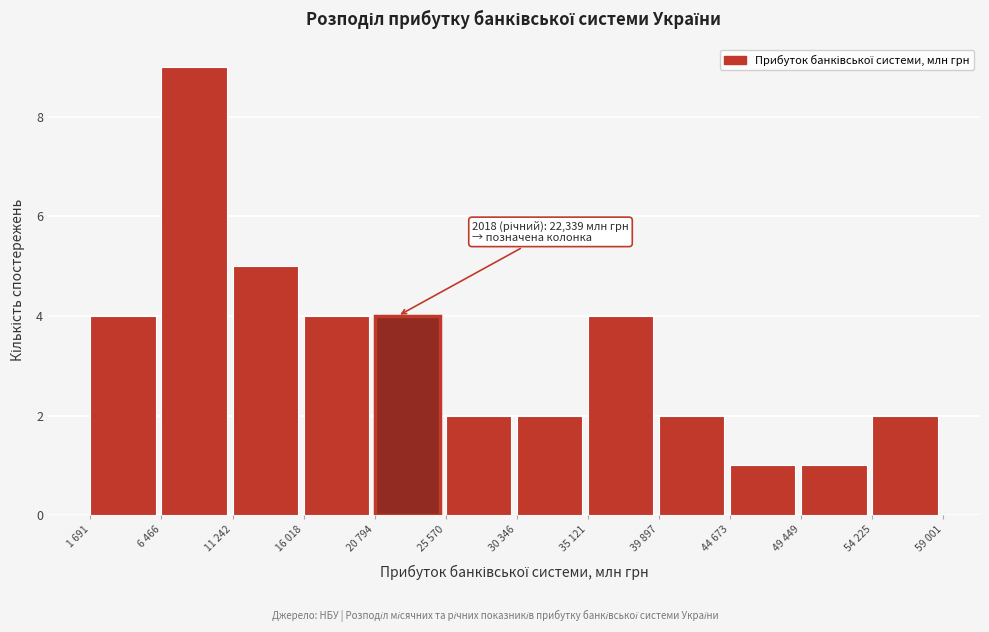

Reading left to right, extract all data points from this chart.

1 691=4	6 466=9	11 242=5	16 018=4	20 794=4	25 570=2	30 346=2	35 121=4	39 897=2	44 673=1	49 449=1	54 225=2